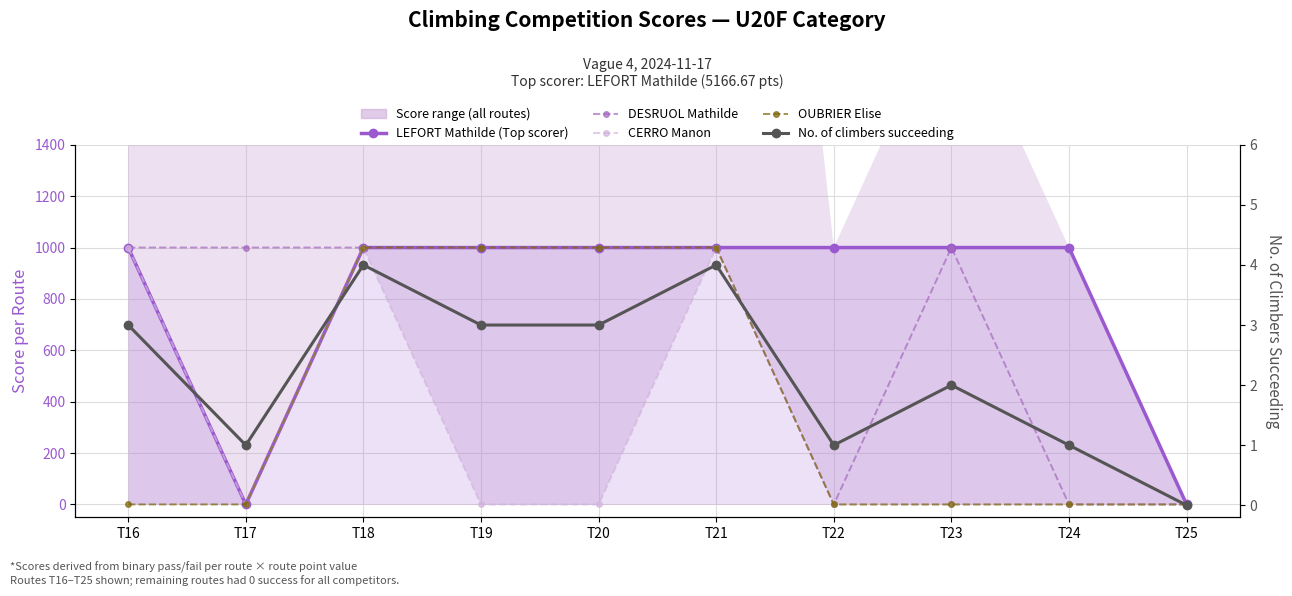

True or false: LEFORT Mathilde (Top scorer) and DESRUOL Mathilde intersect in this chart.

False